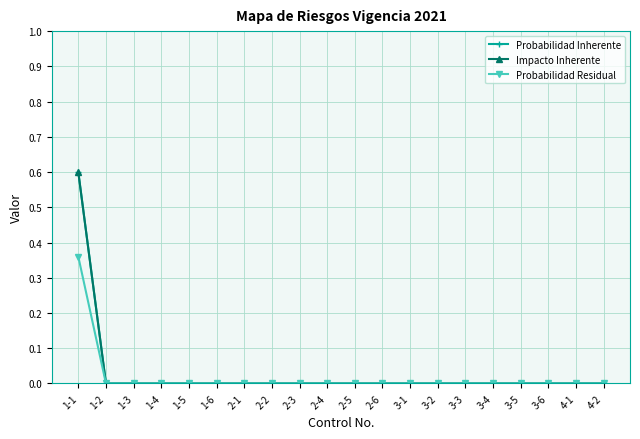

Does the chart have visible grid lines?

Yes